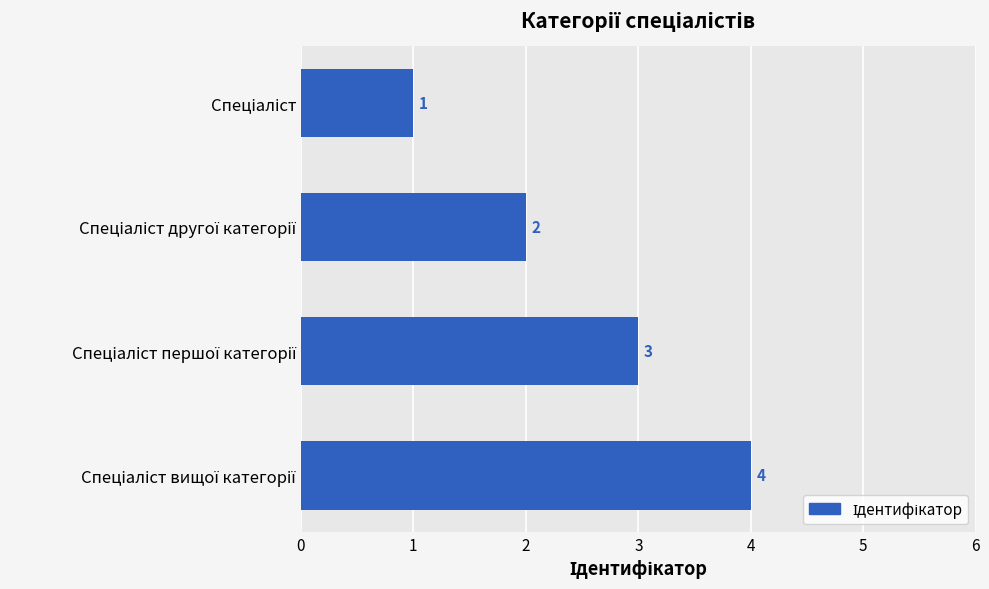

What is the greatest value displayed?

4